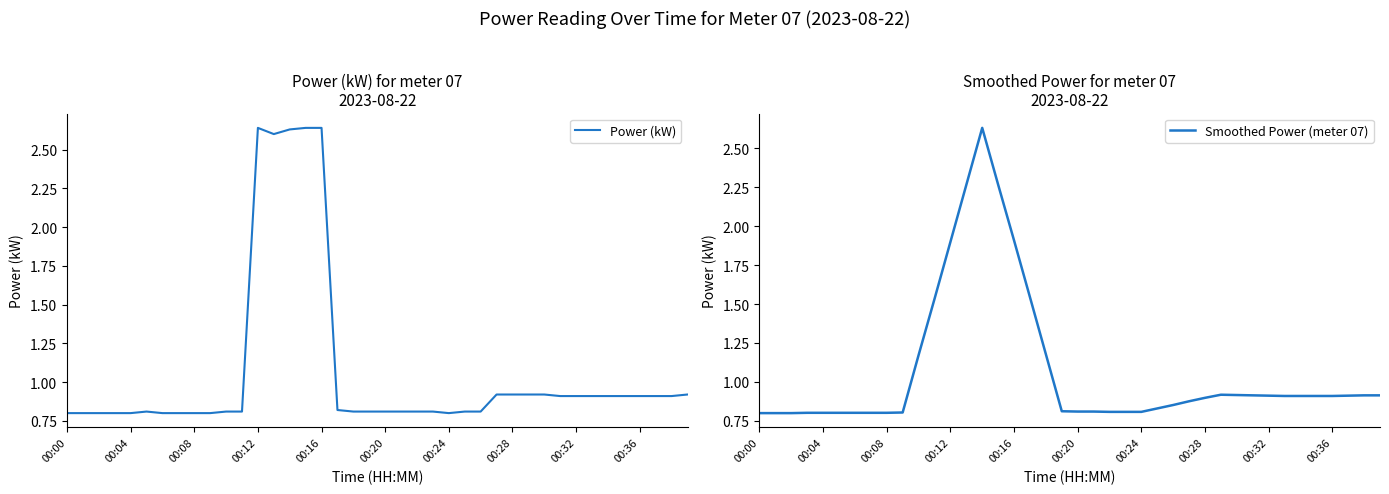

The Power (kW) series shows 1.4 at 37. True or false?

False